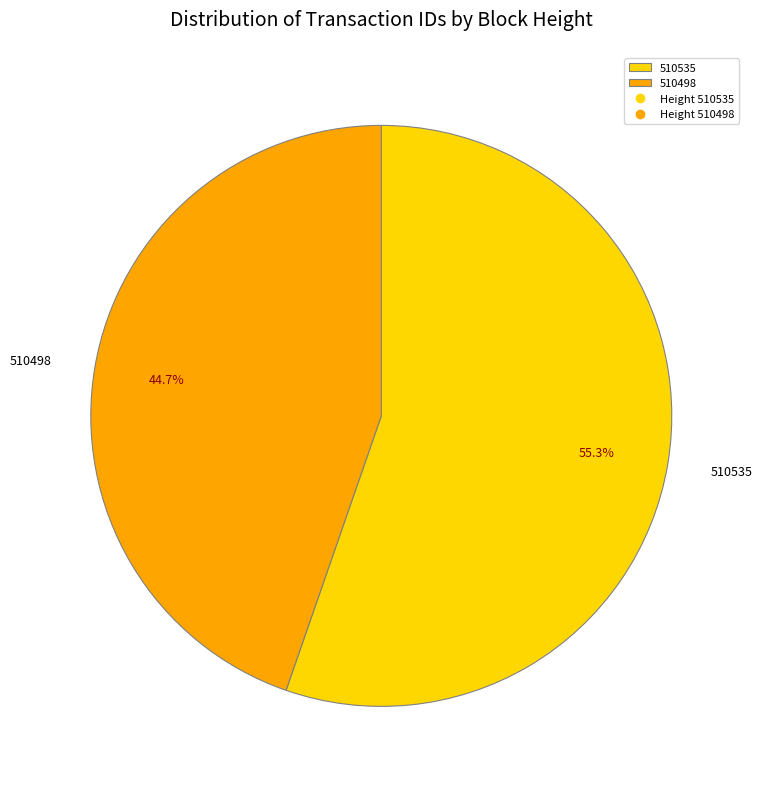

What is the largest slice in the pie chart?

510535